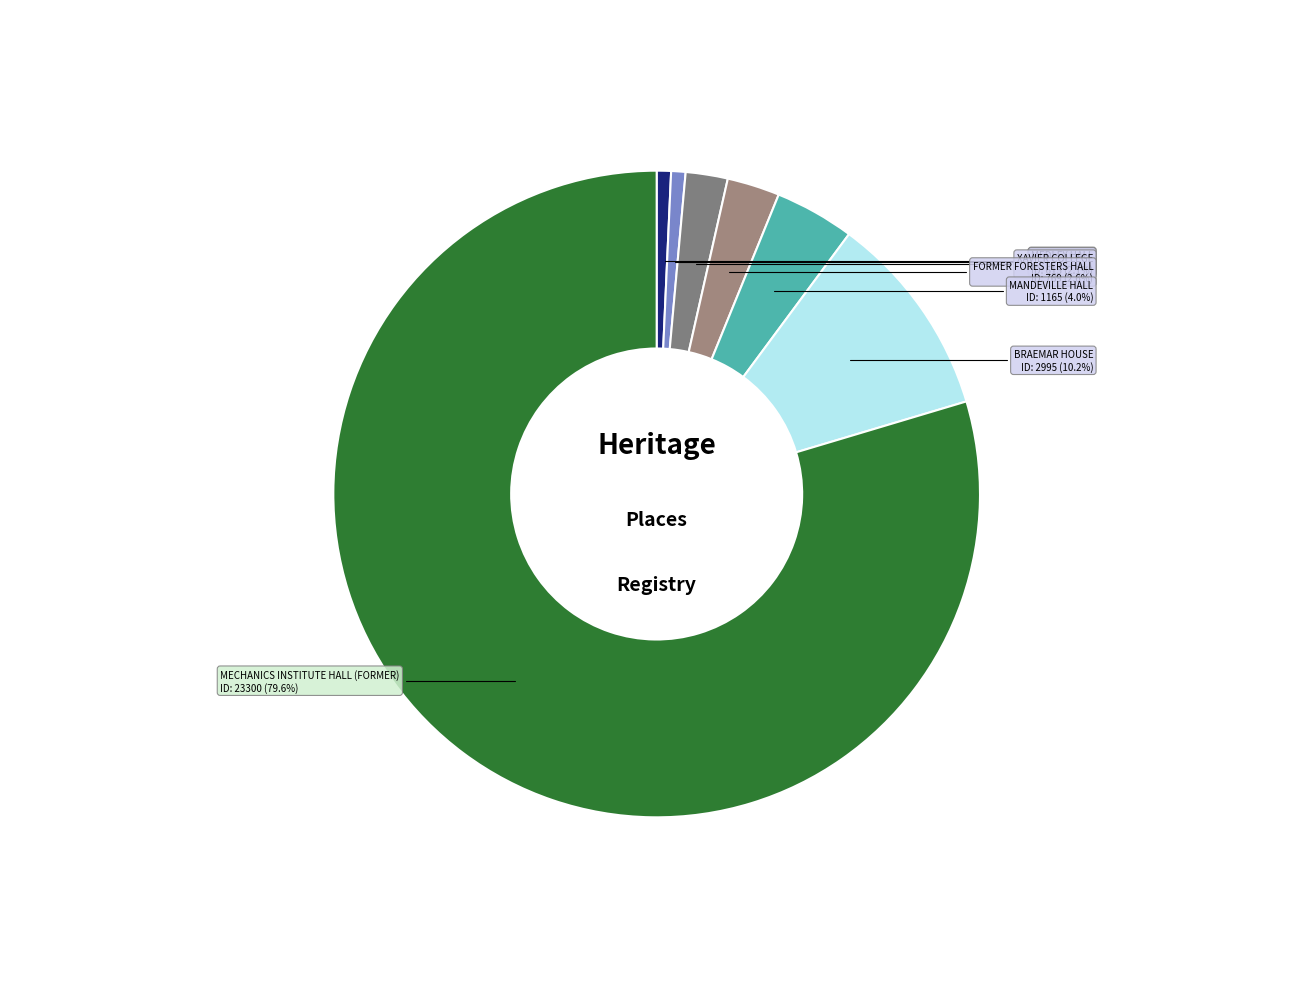

Combined, what portion of the pie is FORMER FORESTERS HALL and MANDEVILLE HALL?

6.6%